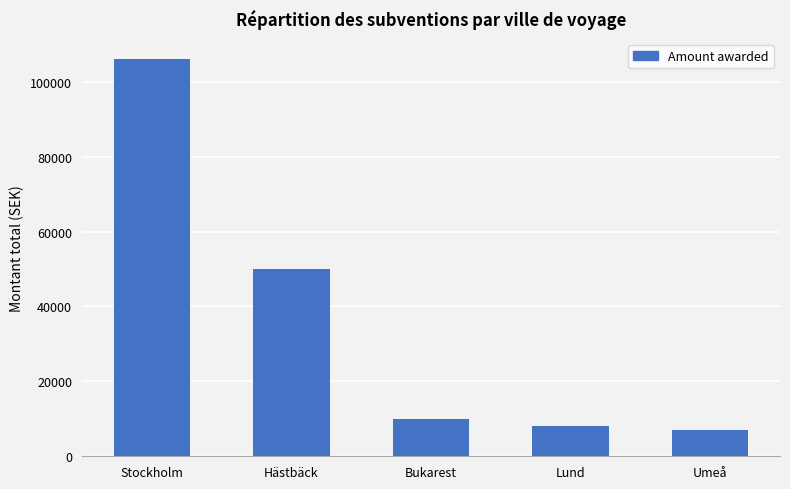

The value at Umeå is 10682. True or false?

False